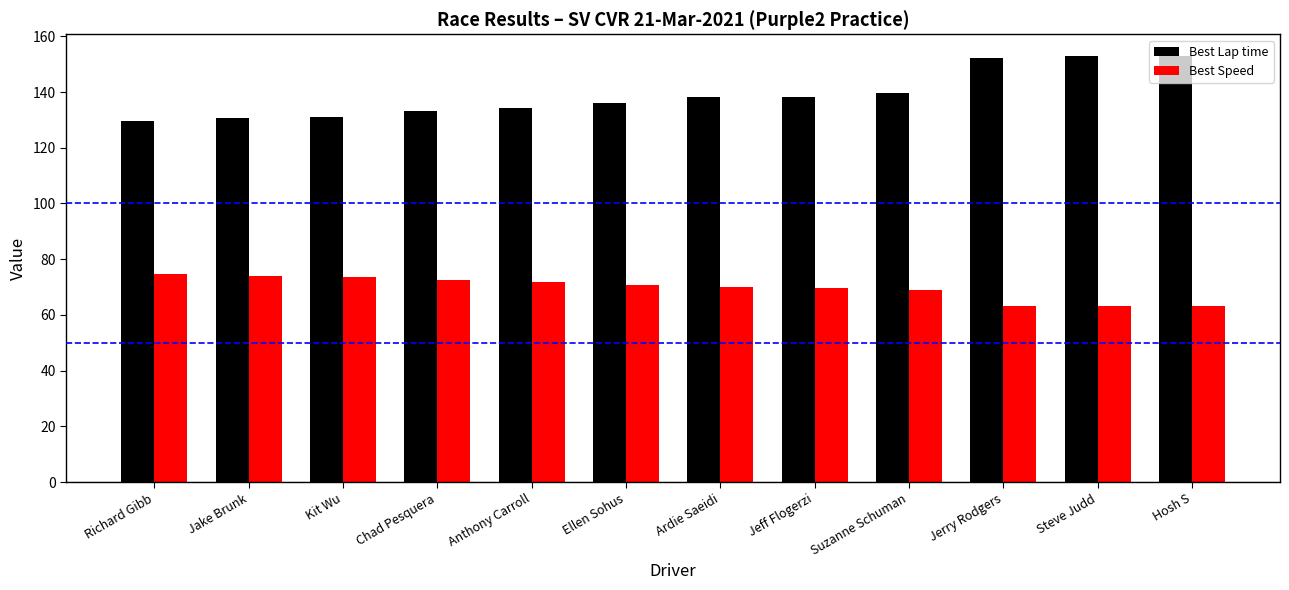

What value does the Best Lap time series have at Jake Brunk?

130.6